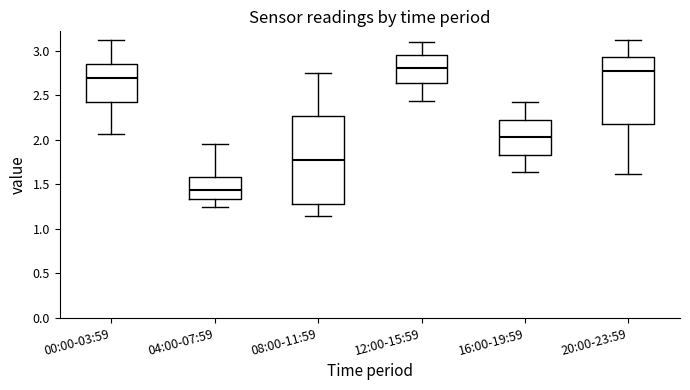

Reading left to right, read every box against the y-axis: the position of its median line, the range the box covers, and the ends of its whiskers. The values are not printed on the chart, so give them approximately, as read against the axis.

00:00-03:59: median 2.70, box 2.45 to 2.85, whiskers 2.05 to 3.10
04:00-07:59: median 1.45, box 1.35 to 1.60, whiskers 1.25 to 1.95
08:00-11:59: median 1.80, box 1.30 to 2.25, whiskers 1.15 to 2.75
12:00-15:59: median 2.80, box 2.65 to 2.95, whiskers 2.45 to 3.10
16:00-19:59: median 2.05, box 1.85 to 2.25, whiskers 1.65 to 2.40
20:00-23:59: median 2.80, box 2.20 to 2.95, whiskers 1.60 to 3.10